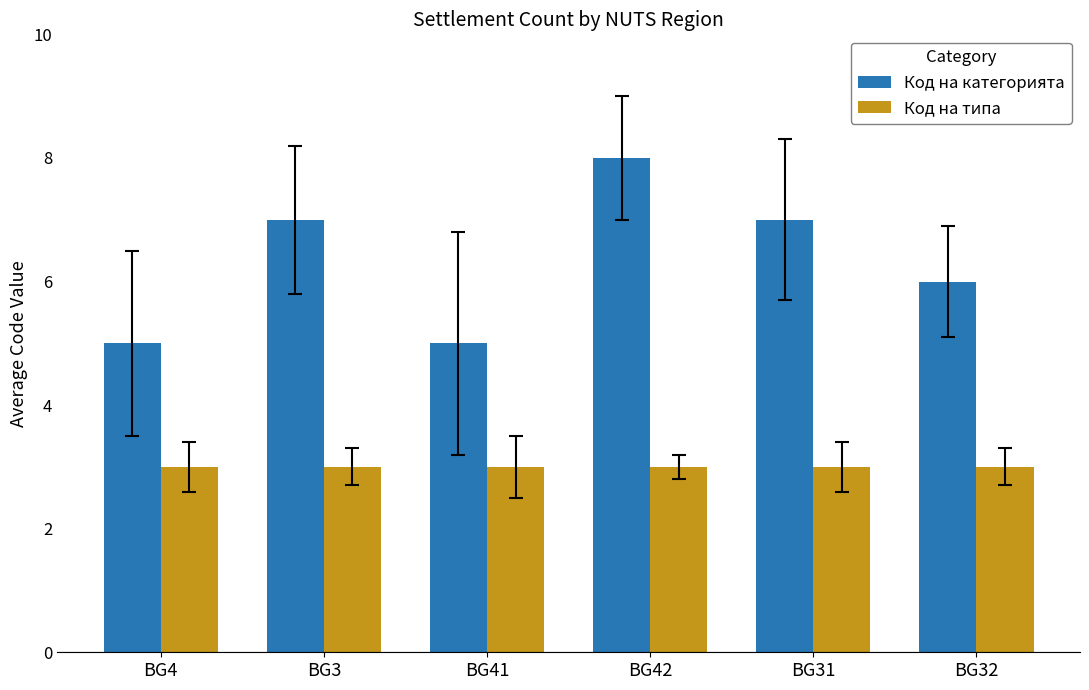

List the series in order of their peak value, highest first.

Код на категорията, Код на типа